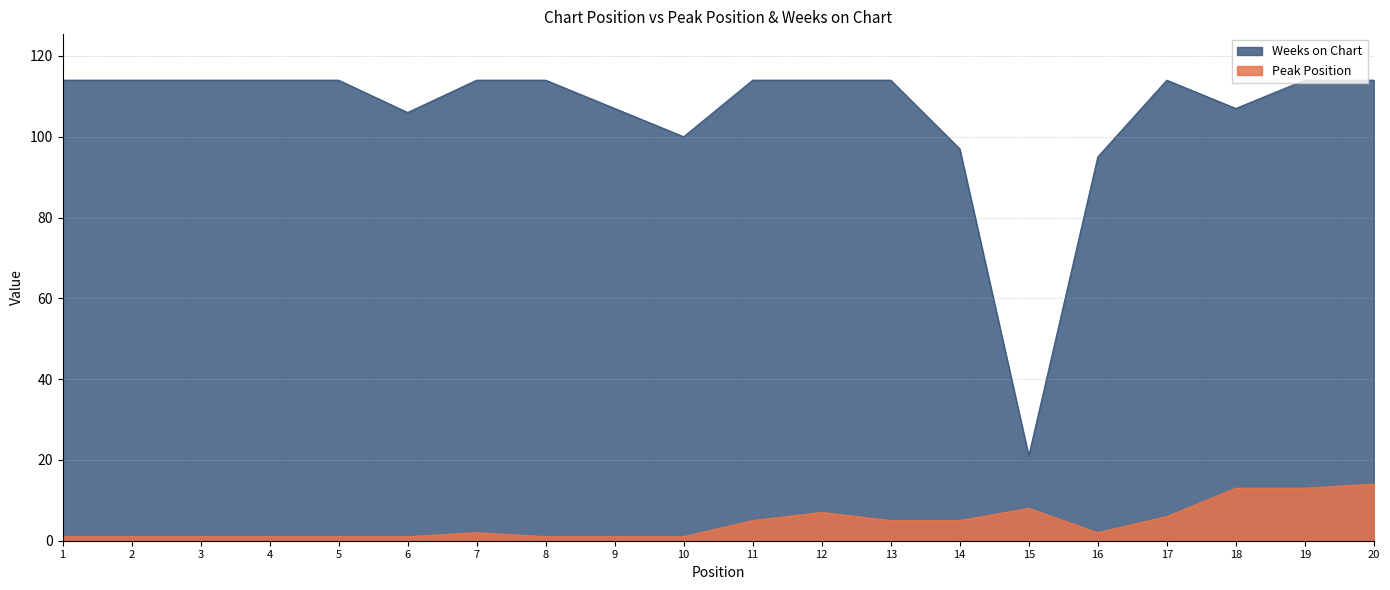

Is the value of Peak Position at 19 greater than the value of Weeks on Chart at 4?

No